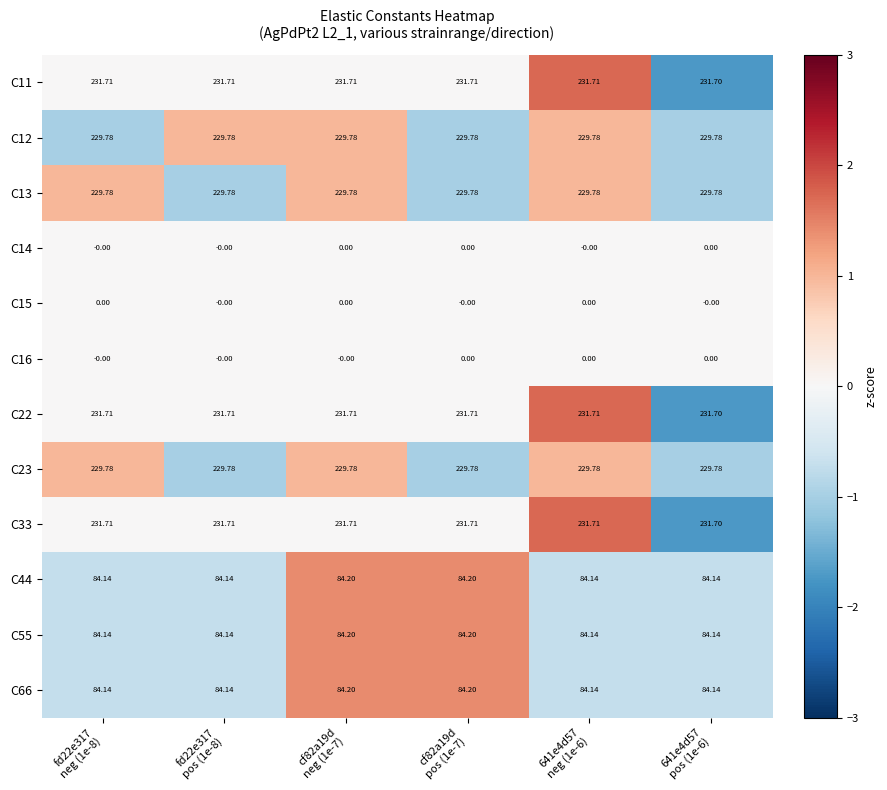

At which category does the chart reach its peak across all series?

641e4d57
neg (1e-6)